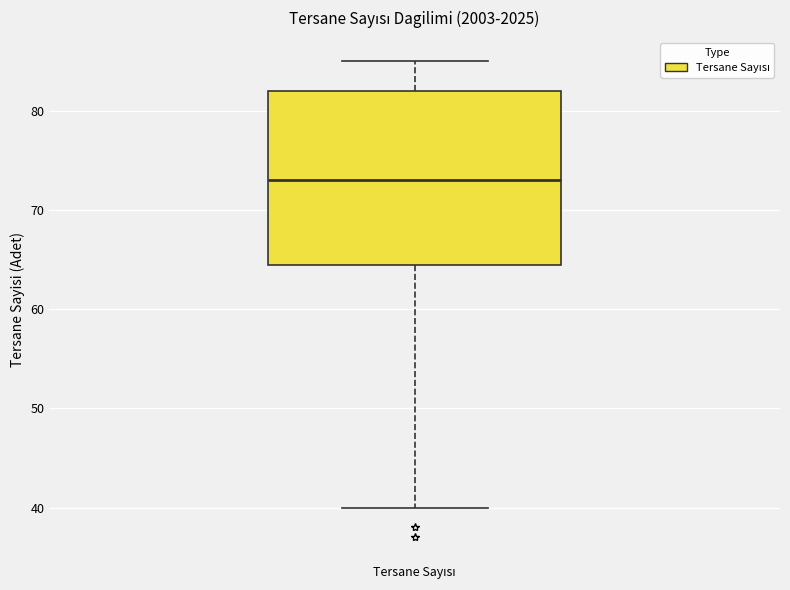

Read this box plot against the y-axis: the position of the median line, the range covered by the box, and the ends of both whiskers. The values are not printed on the chart, so give them approximately, as read against the axis.

median 73, box 65 to 82, whiskers 40 to 85